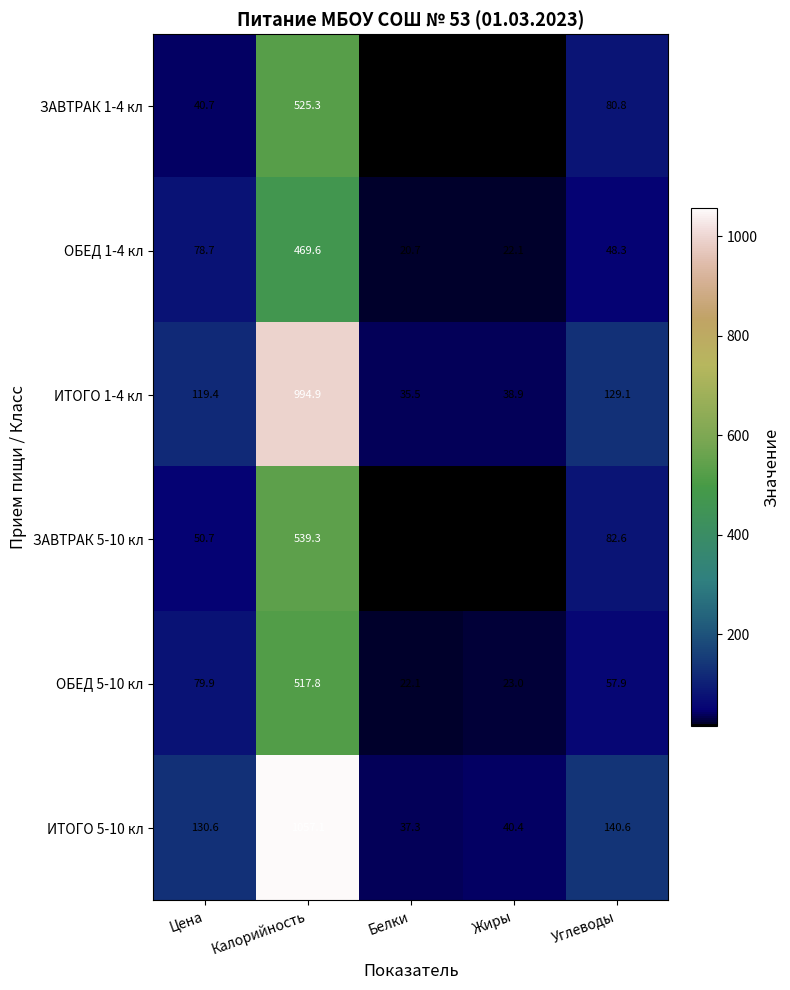

Rank the categories by ЗАВТРАК 5-10 кл value from highest to lowest.

Калорийность, Углеводы, Цена, Жиры, Белки